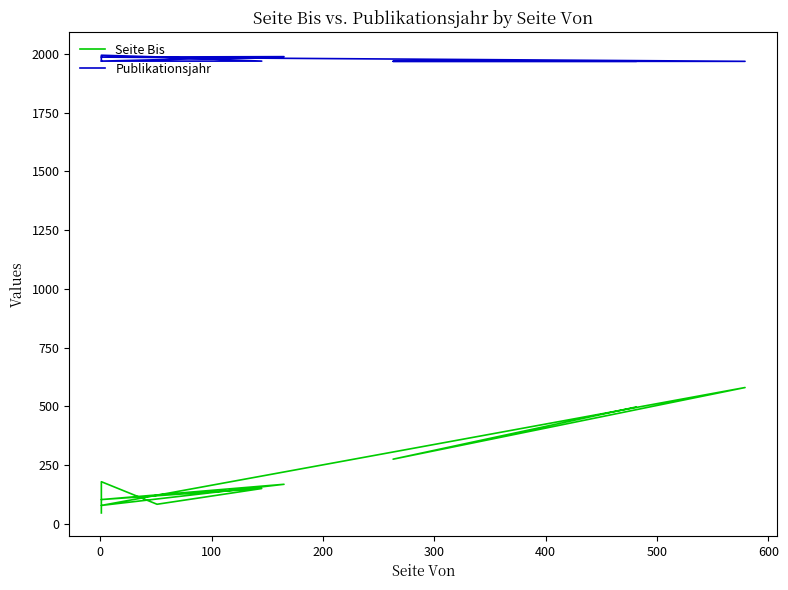

True or false: Publikationsjahr and Seite Bis intersect in this chart.

False